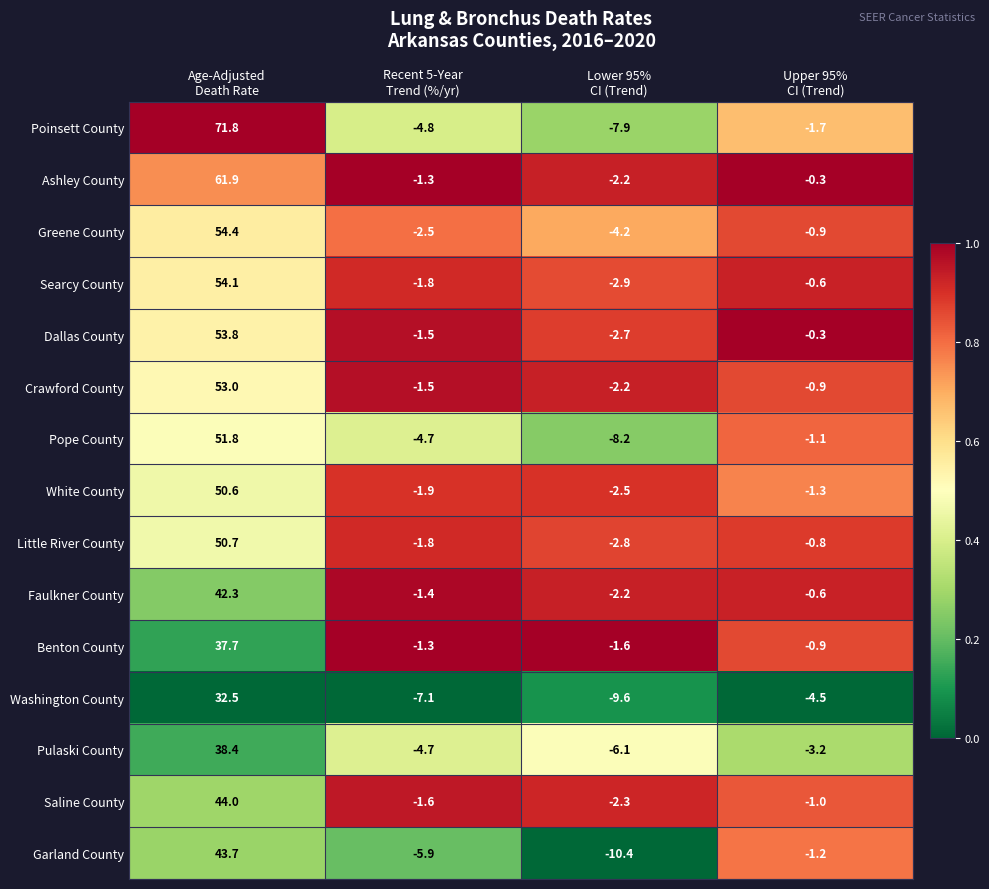

What is the difference between the second highest and minimum values in the Benton County series?

0.7